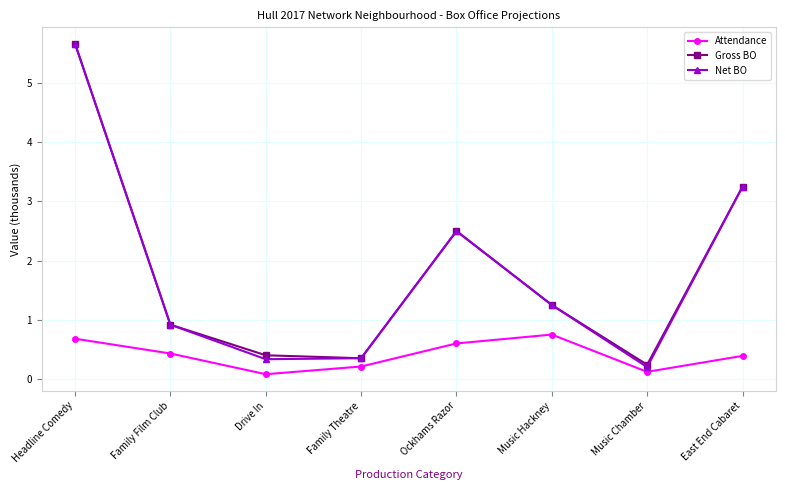

What is the difference between the highest and lowest values at Music Hackney?

0.5